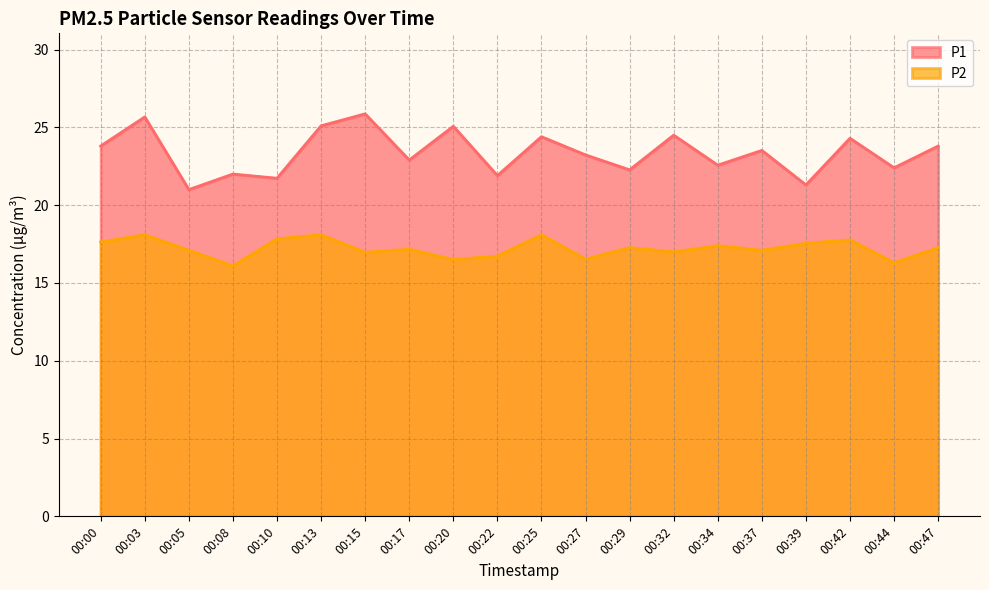

Reading left to right, what are all the values shown in this chart?

P1: 00:00=23.8	00:03=25.7	00:05=21.0	00:08=22.0	00:10=21.7	00:13=25.1	00:15=25.9	00:17=22.9	00:20=25.1	00:22=21.9	00:25=24.4	00:27=23.2	00:29=22.3	00:32=24.5	00:34=22.6	00:37=23.5	00:39=21.3	00:42=24.3	00:44=22.4	00:47=23.8
P2: 00:00=17.6	00:03=18.1	00:05=17.1	00:08=16.1	00:10=17.8	00:13=18.1	00:15=17.0	00:17=17.2	00:20=16.5	00:22=16.7	00:25=18.1	00:27=16.5	00:29=17.3	00:32=17.0	00:34=17.4	00:37=17.1	00:39=17.6	00:42=17.8	00:44=16.3	00:47=17.3